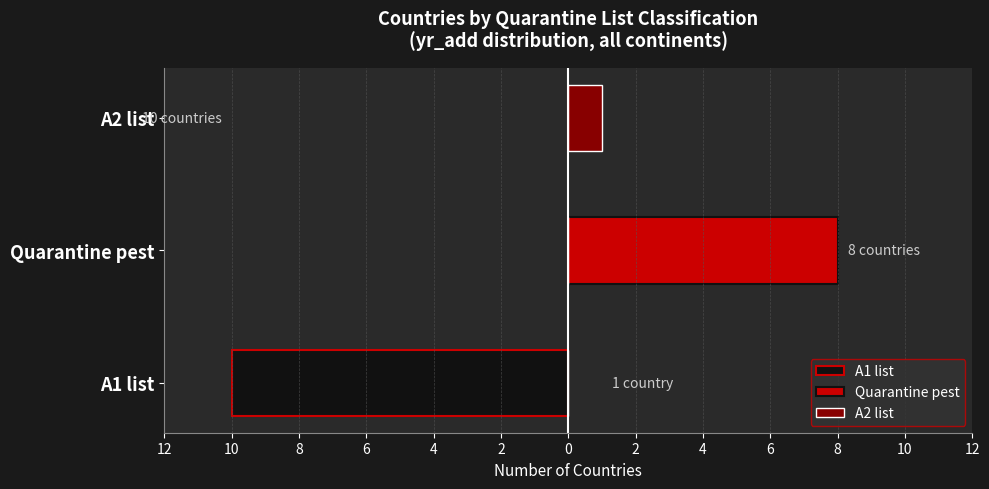

The value of A1 list at Quarantine pest is 0. True or false?

True